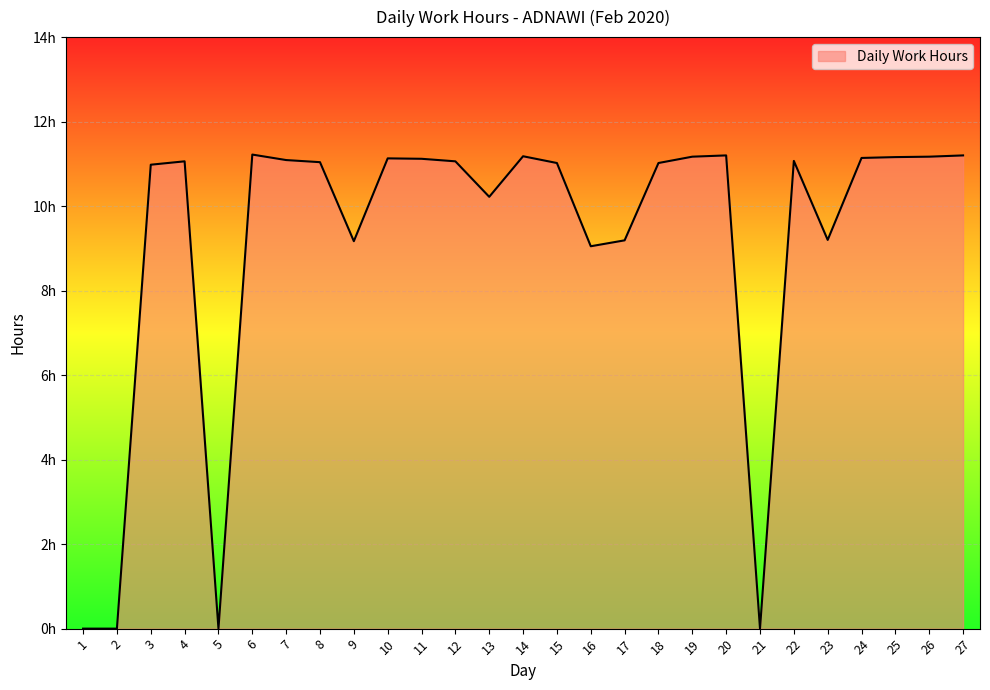

Does the chart have visible grid lines?

Yes